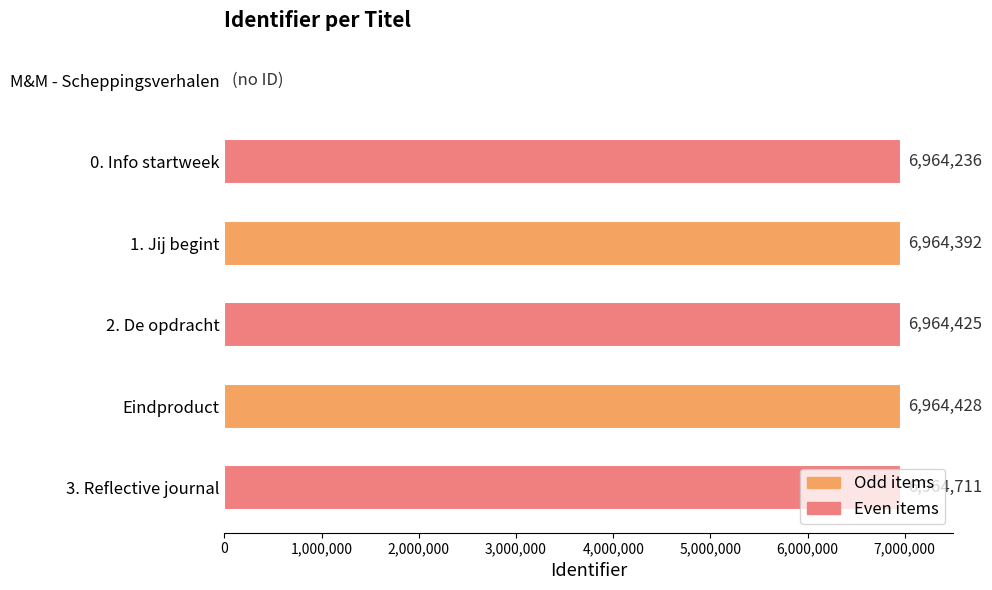

True or false: the data shows 6964392 at 1. Jij begint.

True